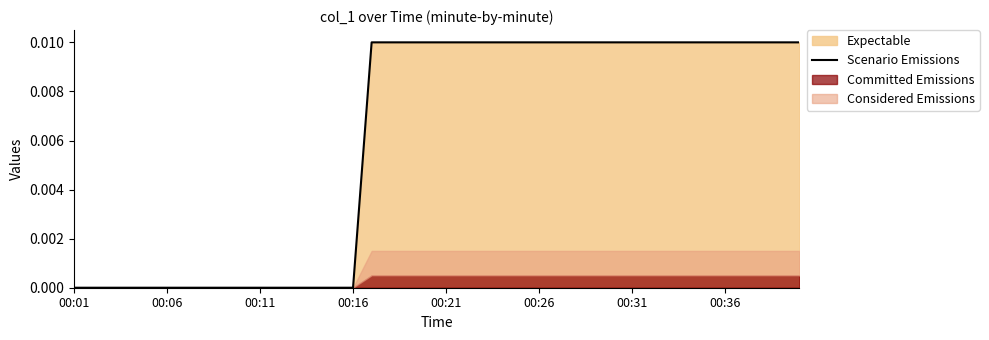

What is the sum of all values?

0.2